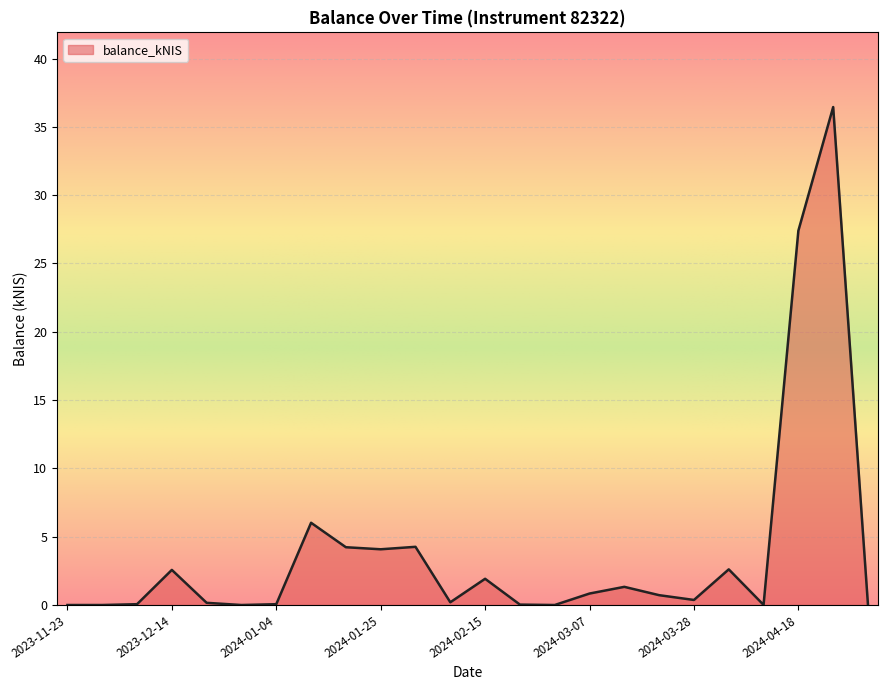

What is the difference between the maximum and minimum values?

36.5